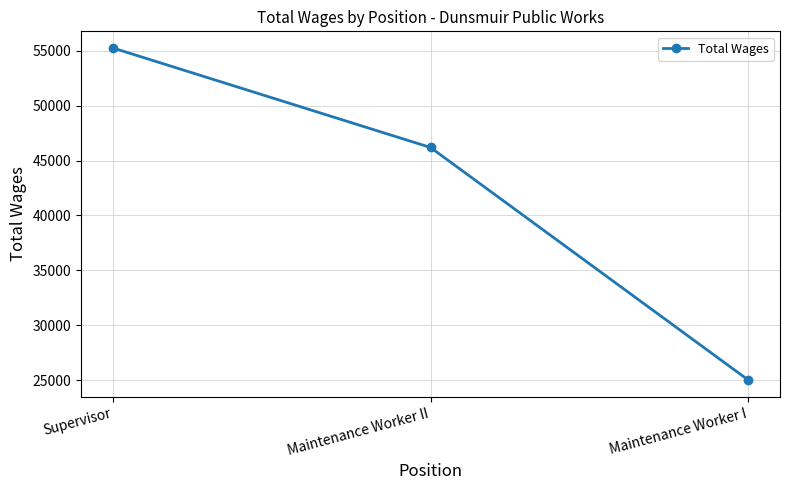

The value at Maintenance Worker I is 25000. True or false?

True